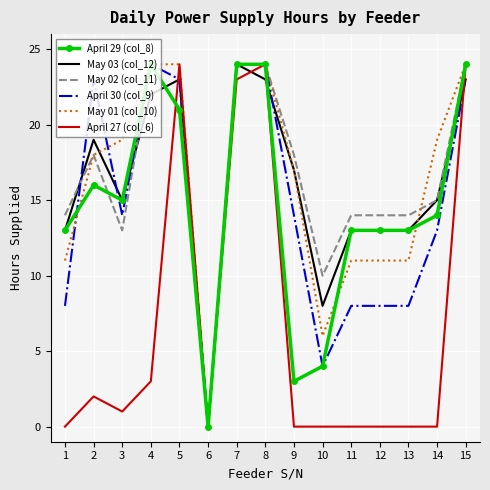

What is the approximate value of April 30 (col_9) at 9?

14